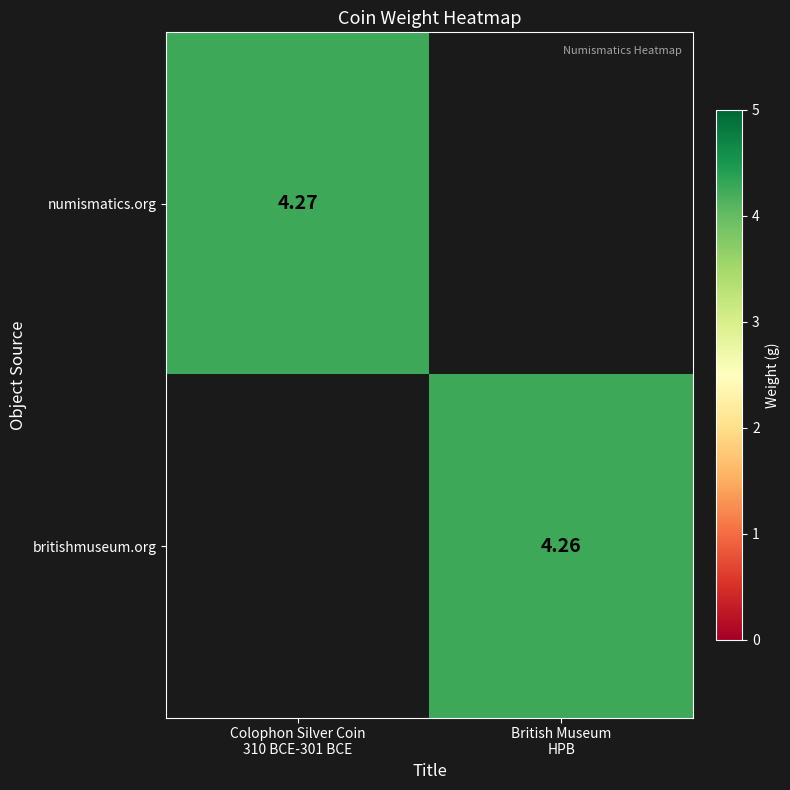

What is the difference between the numismatics.org values at British Museum HPB and Colophon Silver Coin 310 BCE-301 BCE?

4.3